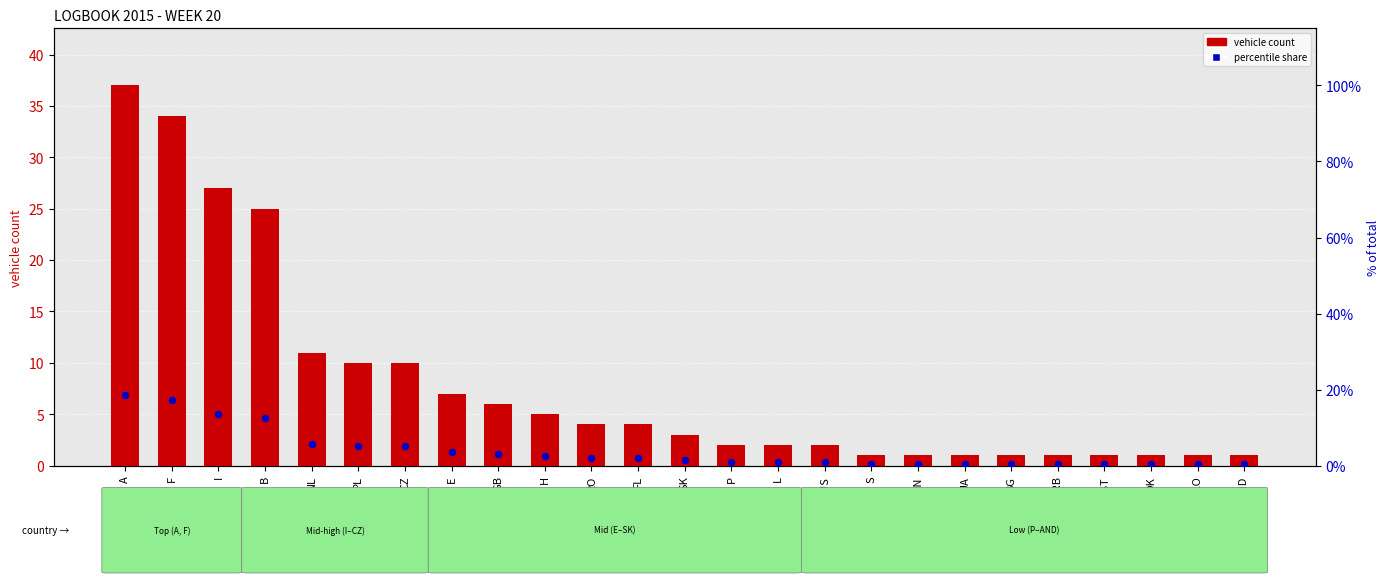

Which series has the widest spread of Y values?

vehicle count